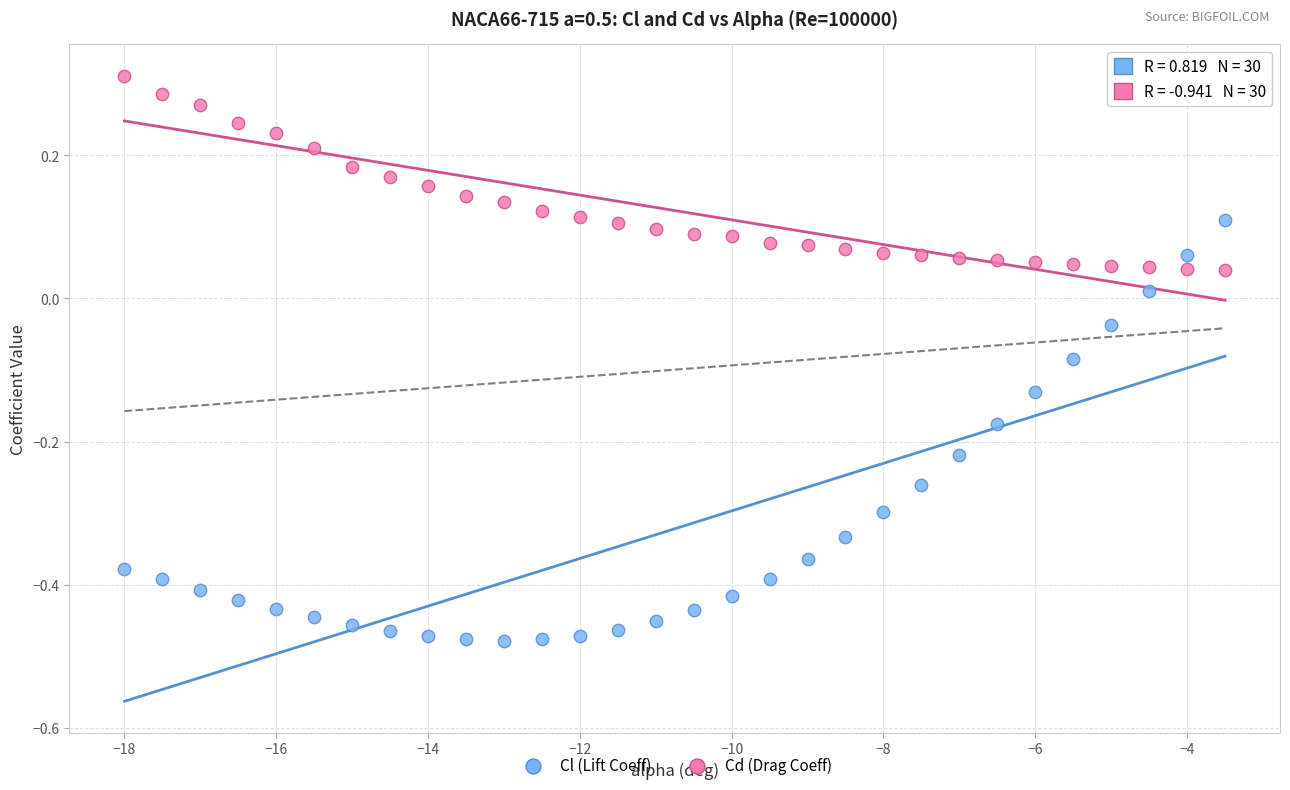

Which series reaches the maximum Y coordinate?

Cd (Drag Coeff)